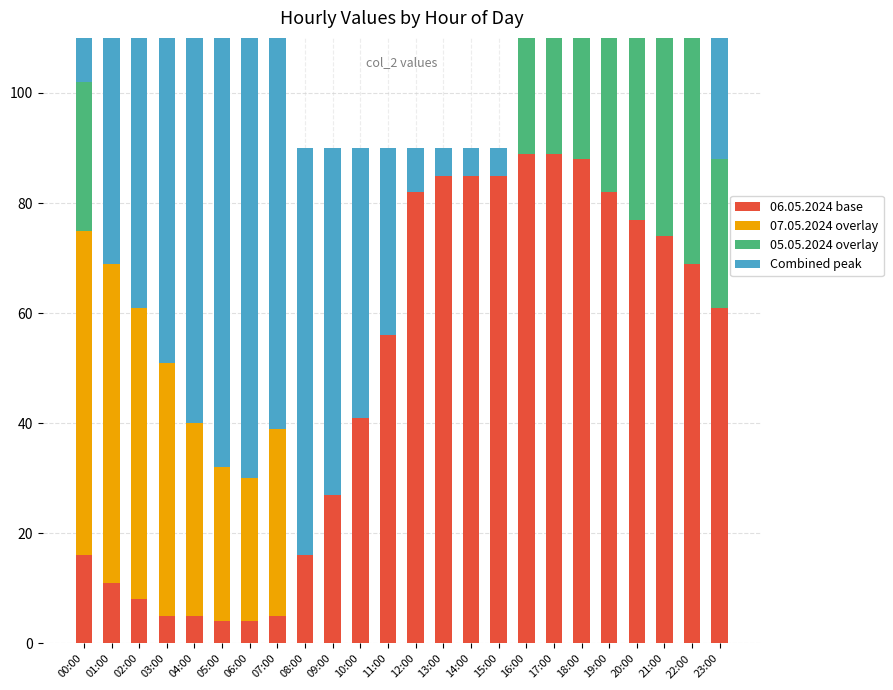

What is the difference between the Combined peak values at 01:00 and 13:00?

74